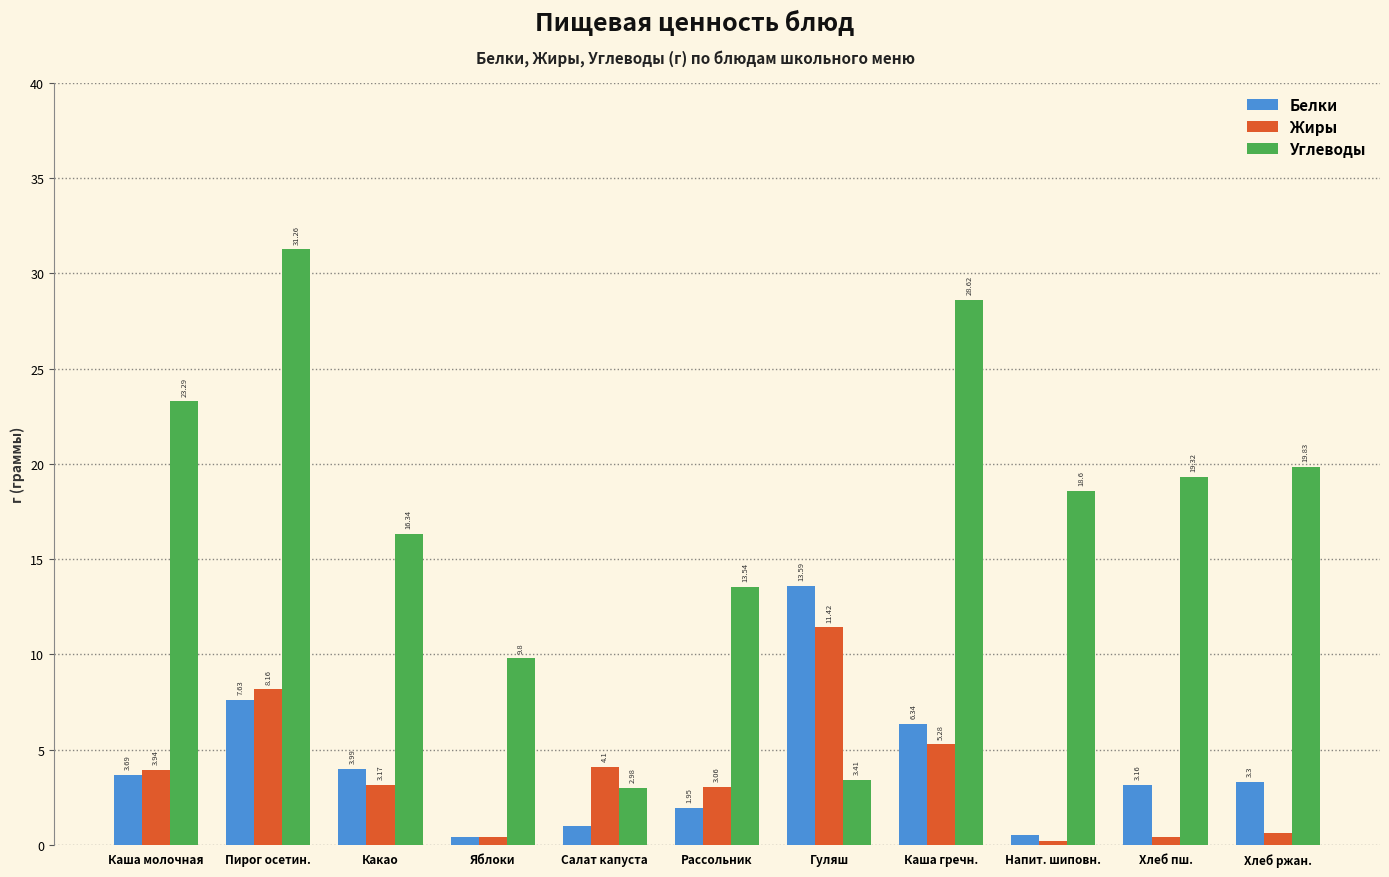

What are all the series names shown in the legend?

Белки, Жиры, Углеводы